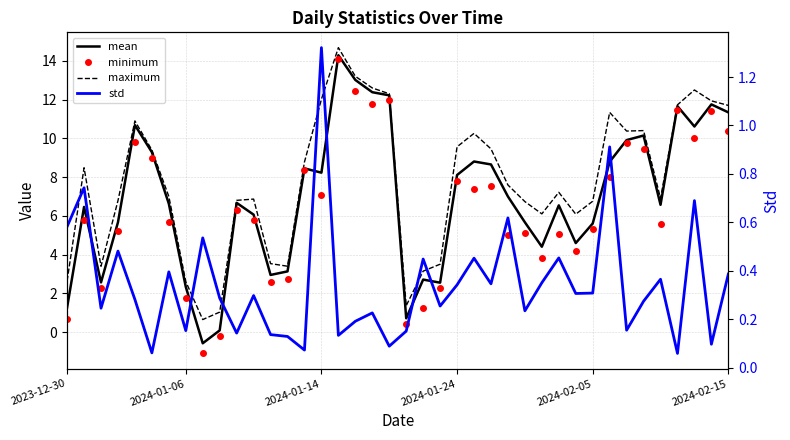

Which has a higher value, 14 or 10?

14